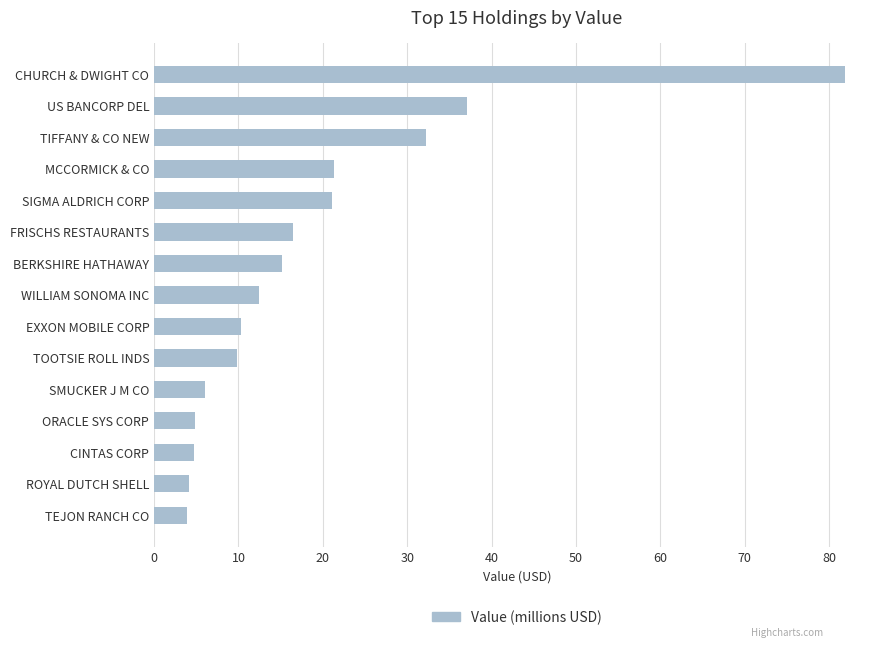

What is the difference between the second highest and minimum values?

33.1